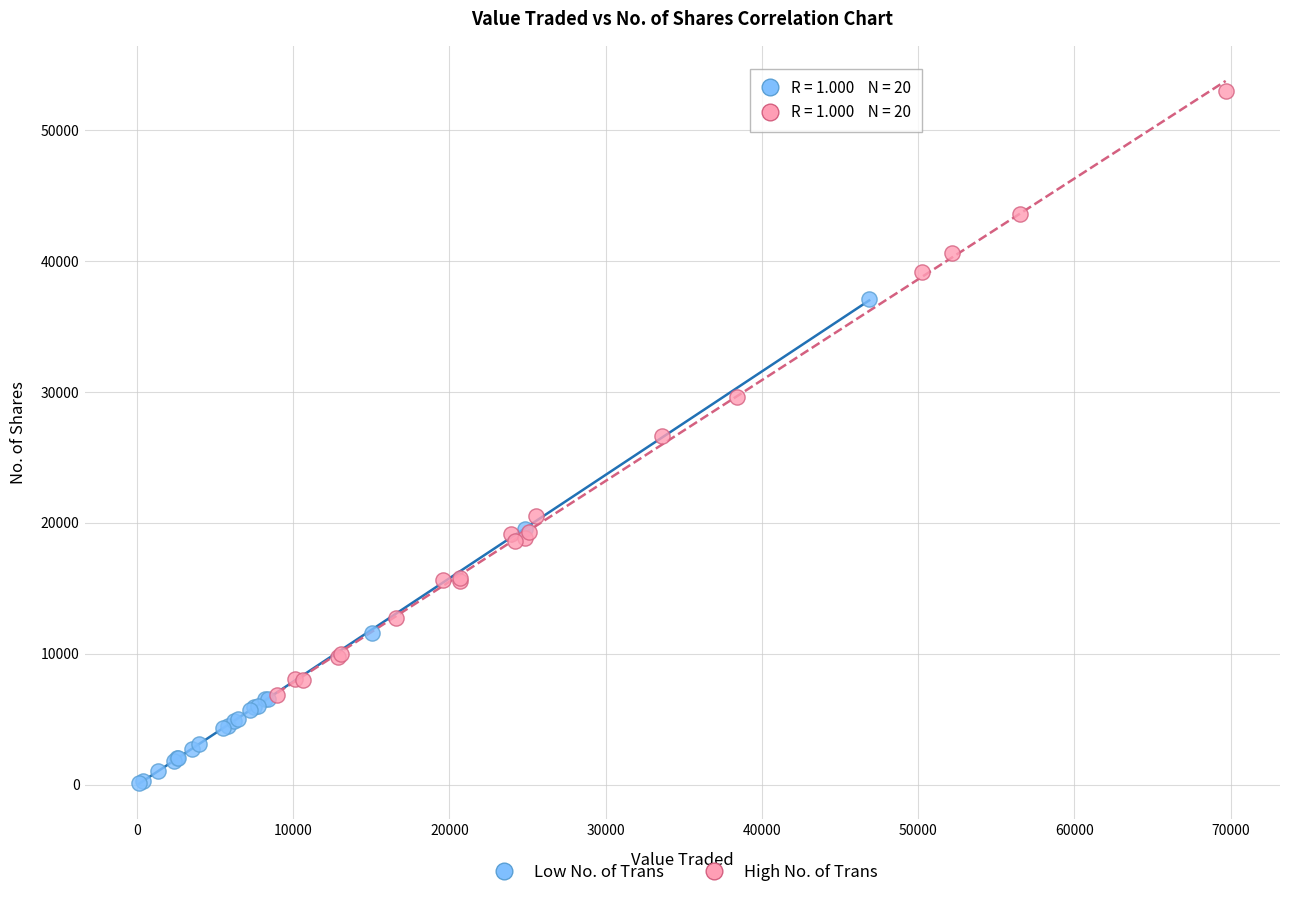

Which series reaches the maximum Y coordinate?

High No. of Trans